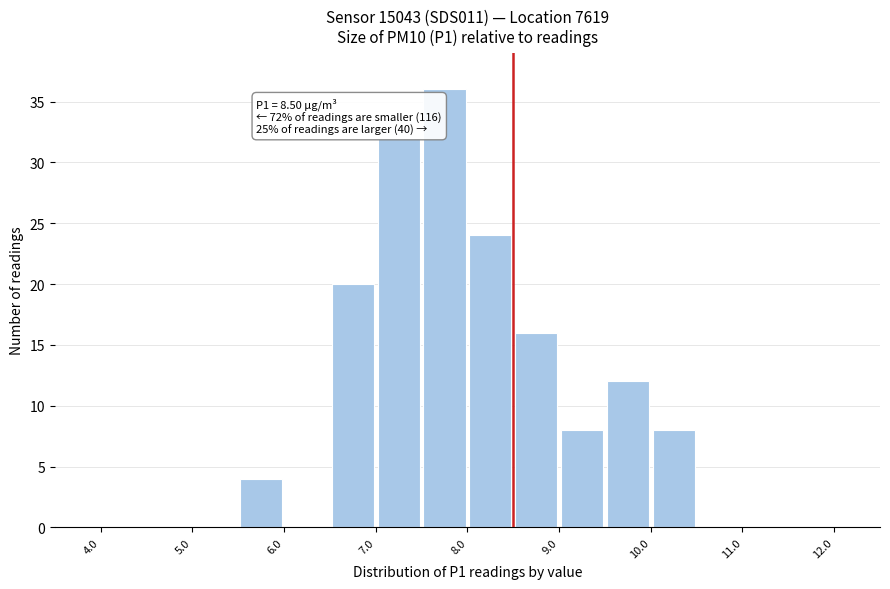

Which range on the x-axis has the tallest bar?

7.5 to 8.0